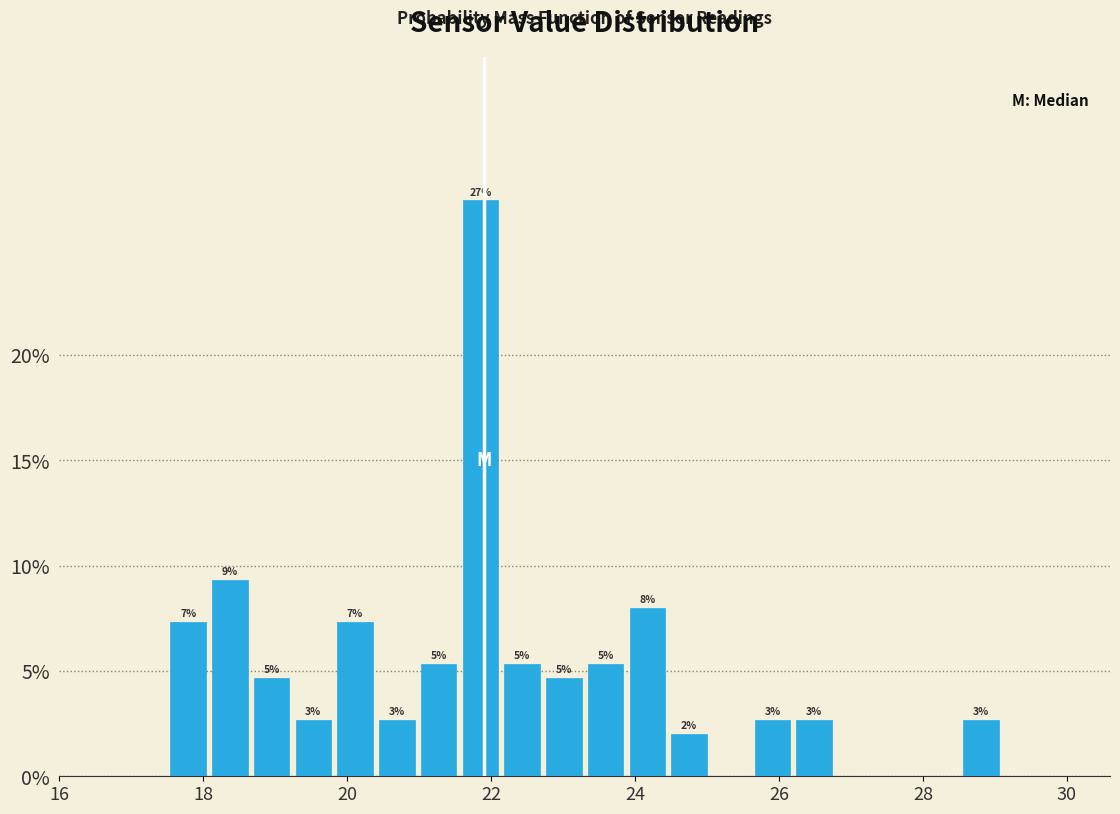

Read against the x-axis, roughly where is the centre of the tallest bar?

21.8